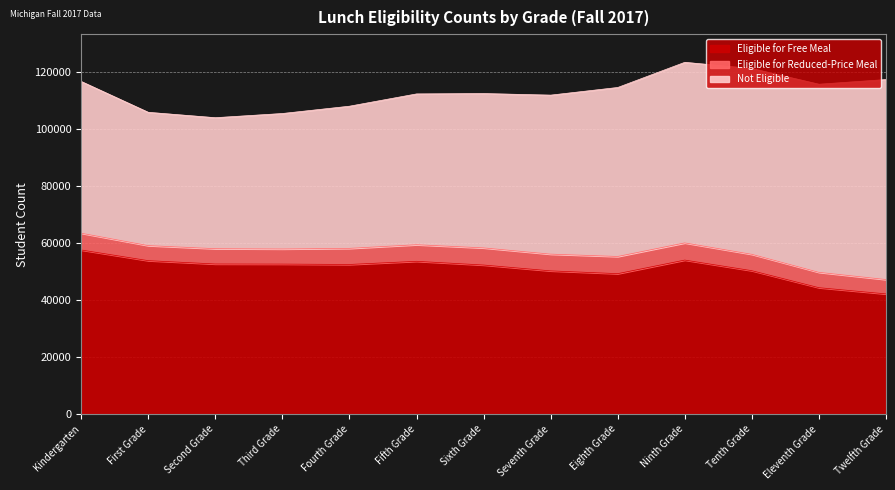

List the series in order of their peak value, highest first.

Not Eligible, Eligible for Free Meal, Eligible for Reduced-Price Meal